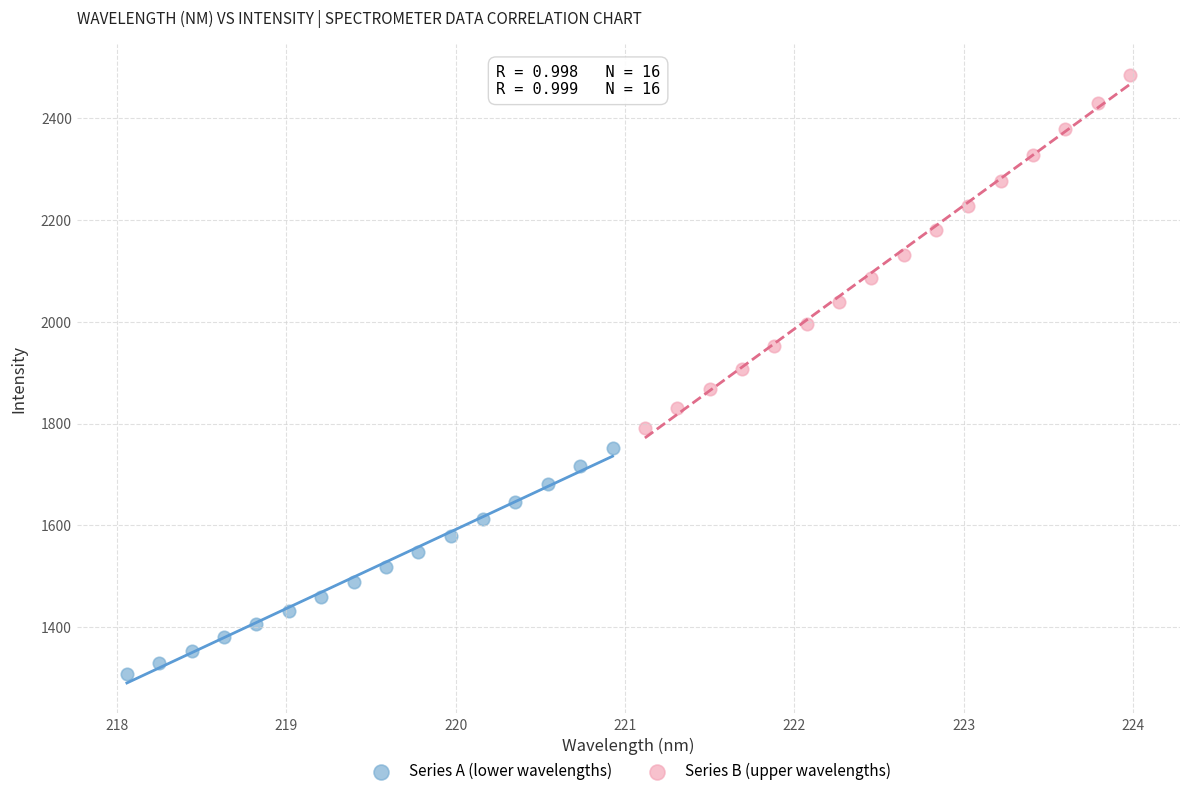

Which series has the widest spread of Y values?

Series B (upper wavelengths)